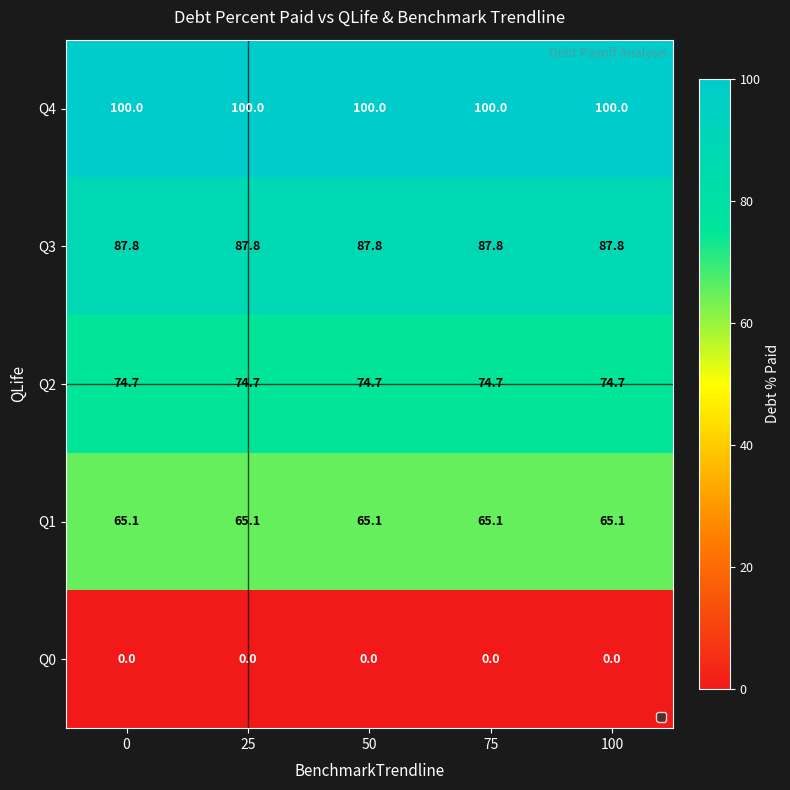

The value of Q3 at 75 is 87.8. True or false?

True